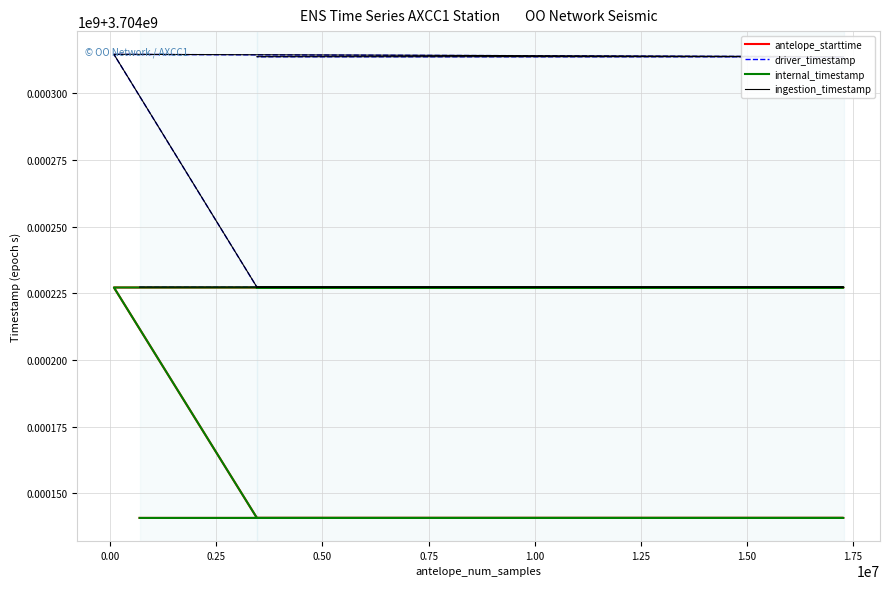

Which series has the largest total across all categories?

ingestion_timestamp